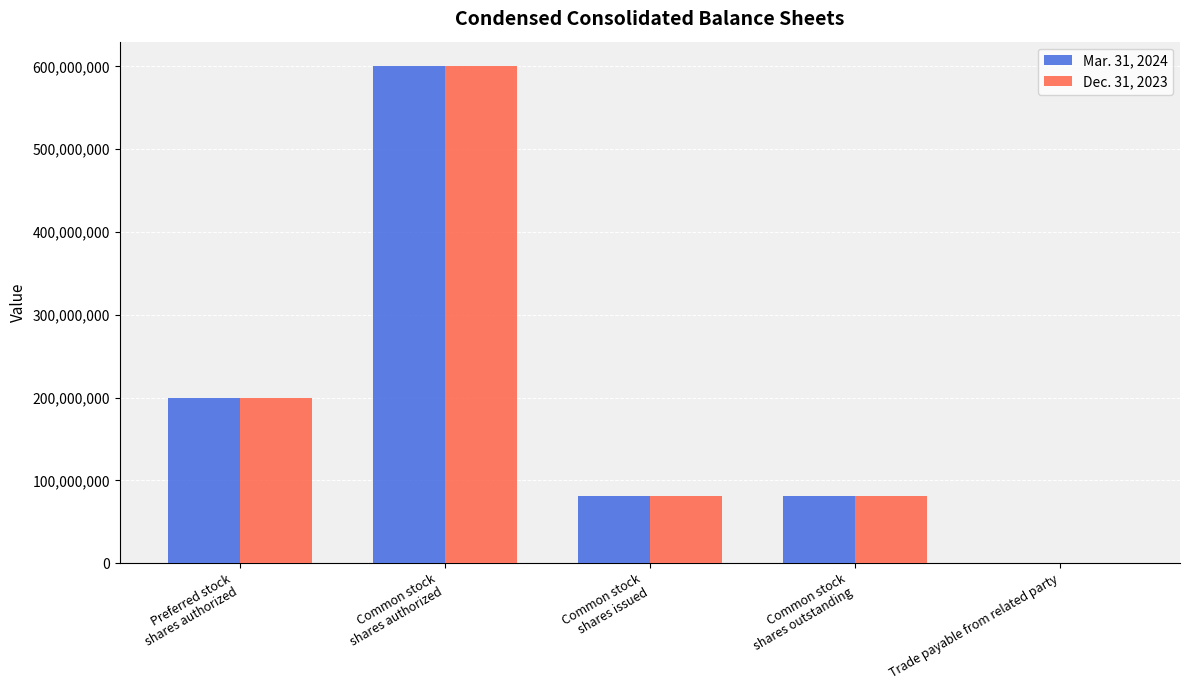

What is the difference between the Mar. 31, 2024 values at Trade payable from related party and Common stock
shares issued?

81532926